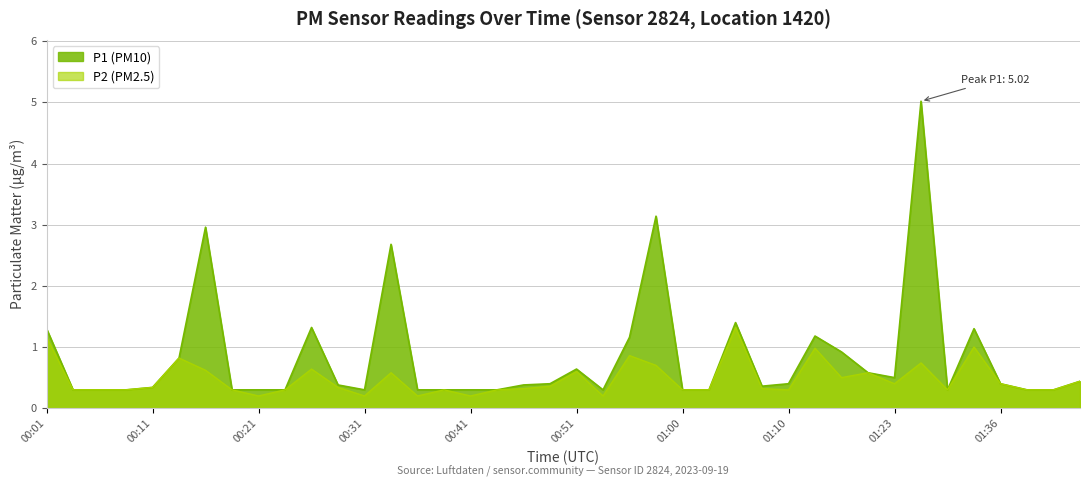

What is the label of the 16th point from the right?

01:00